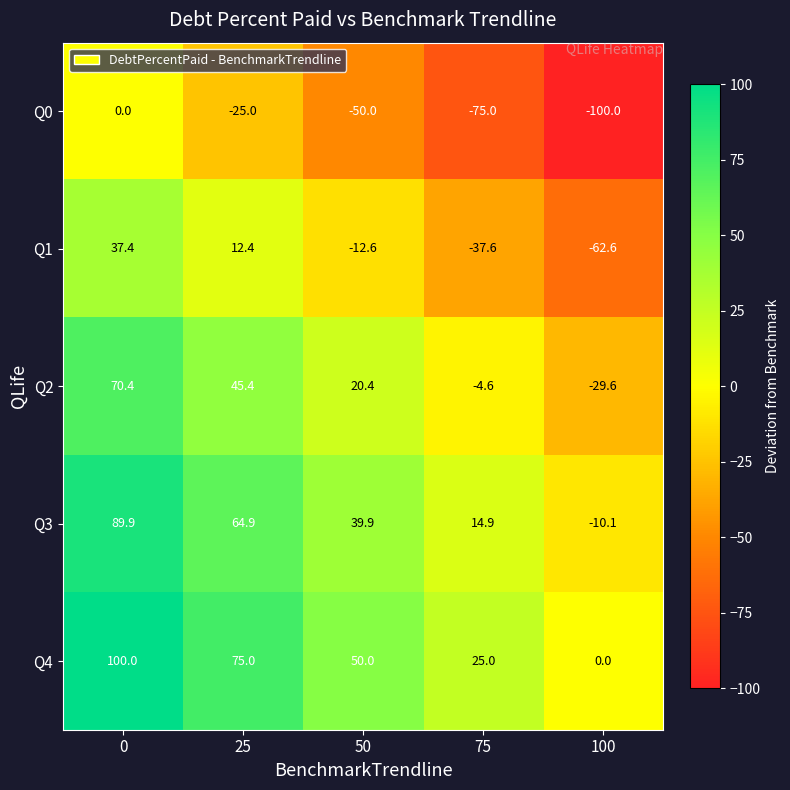

True or false: Q4 has a value of 100.0 at 0.

True